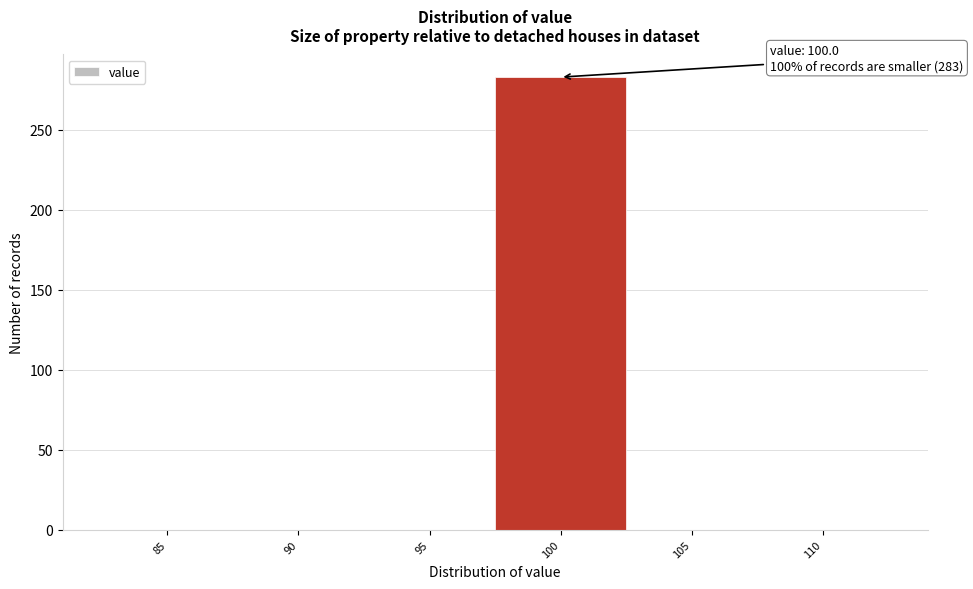

Reading left to right, transcribe all the data shown in this chart.

85=0	90=0	95=0	100=283	105=0	110=0